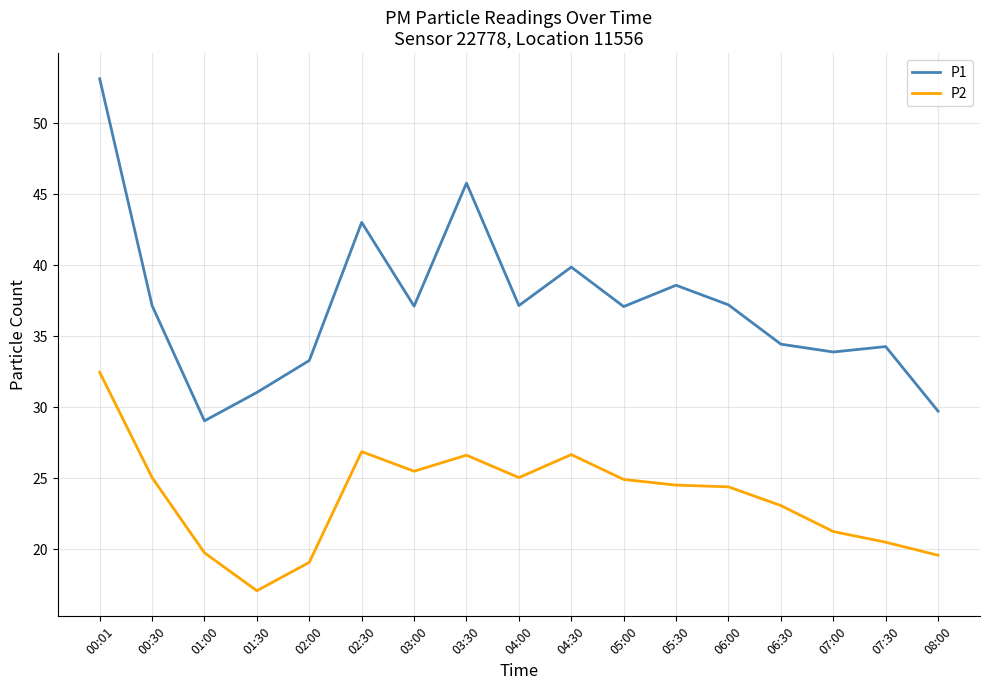

How many interior local peaks does the P1 series have?

5